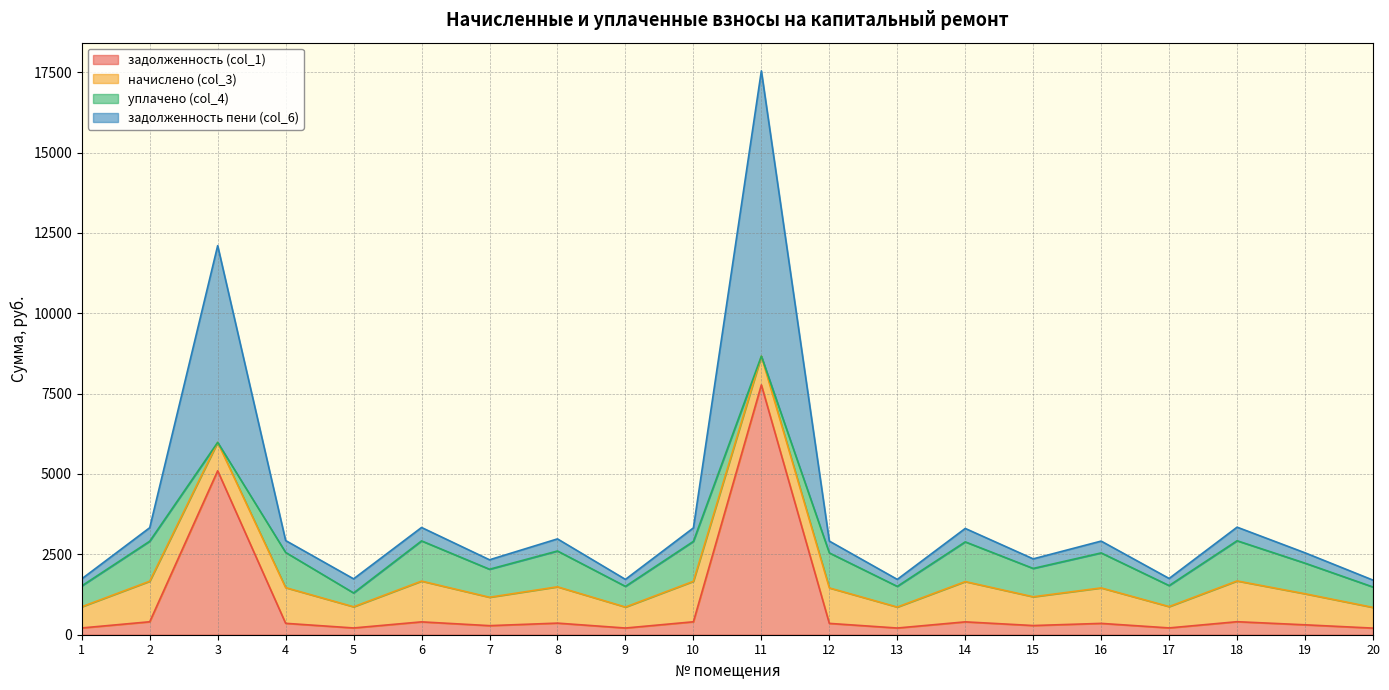

Where is задолженность (col_1) nearest to the value 3988?

3